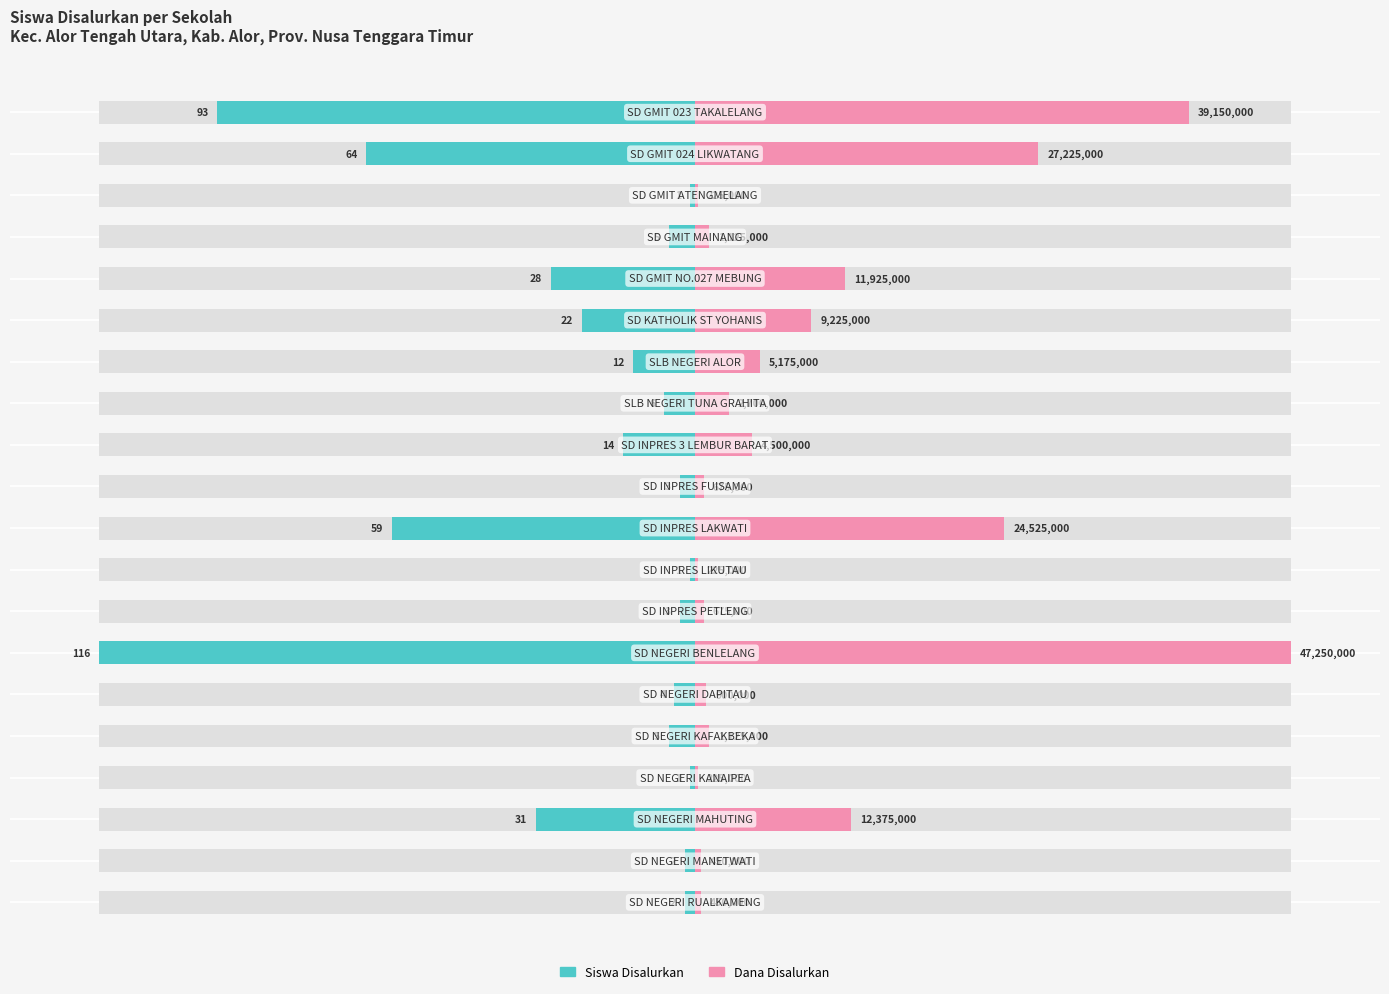

How many data points does each series have?

20